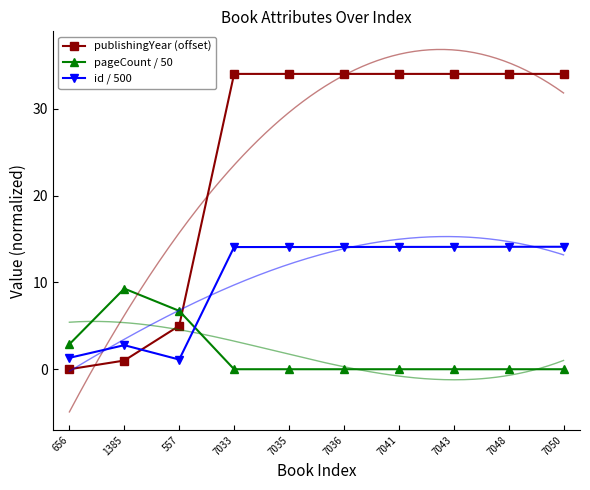

What is the sum of all publishingYear (offset) values?

244.0